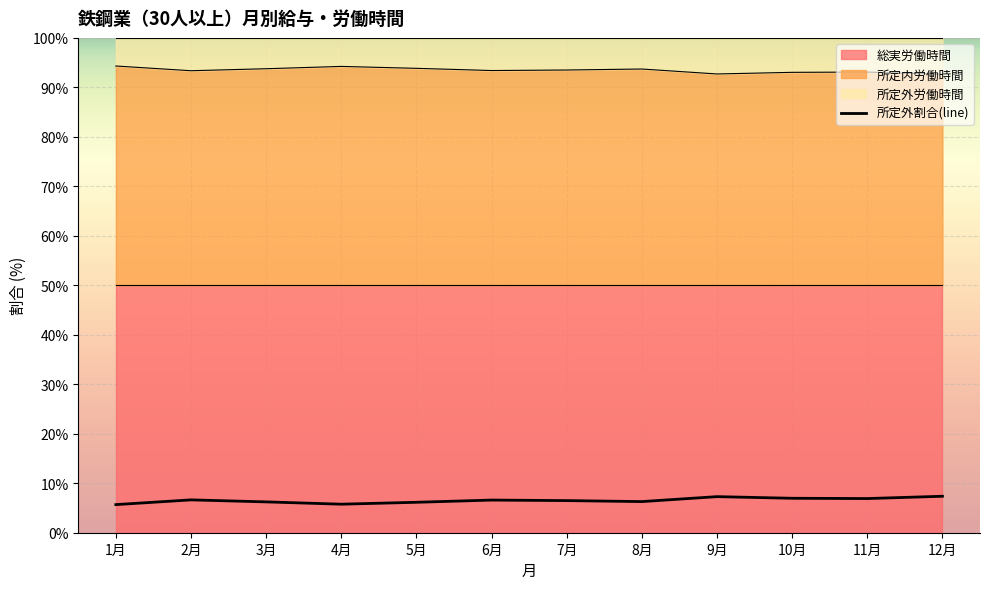

Rank the categories by value from highest to lowest.

12月, 9月, 10月, 11月, 2月, 6月, 7月, 8月, 3月, 5月, 4月, 1月